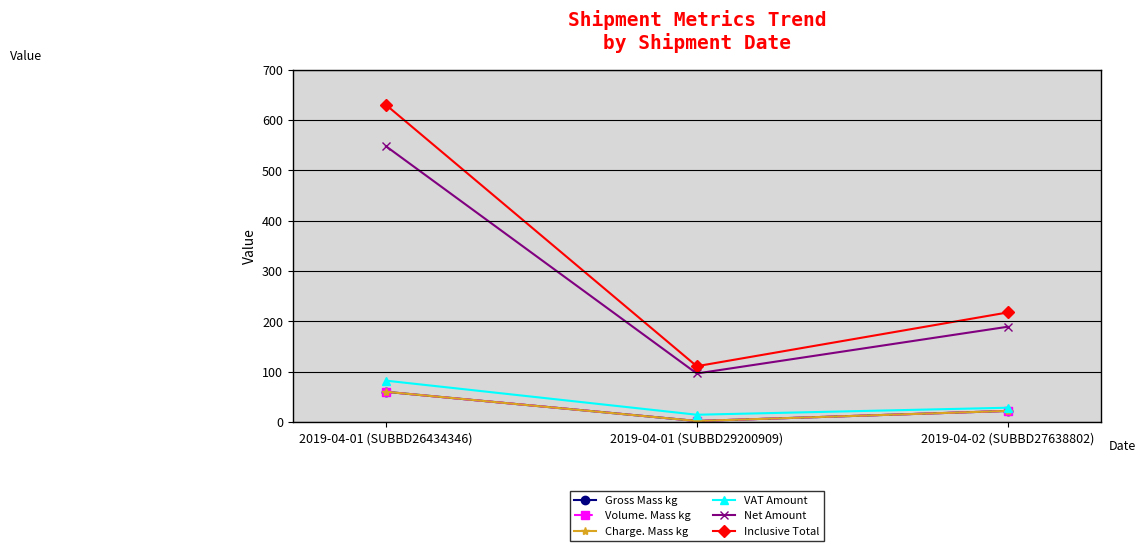

What is the difference between the highest and lowest values at 2019-04-01 (SUBBD29200909)?

108.8